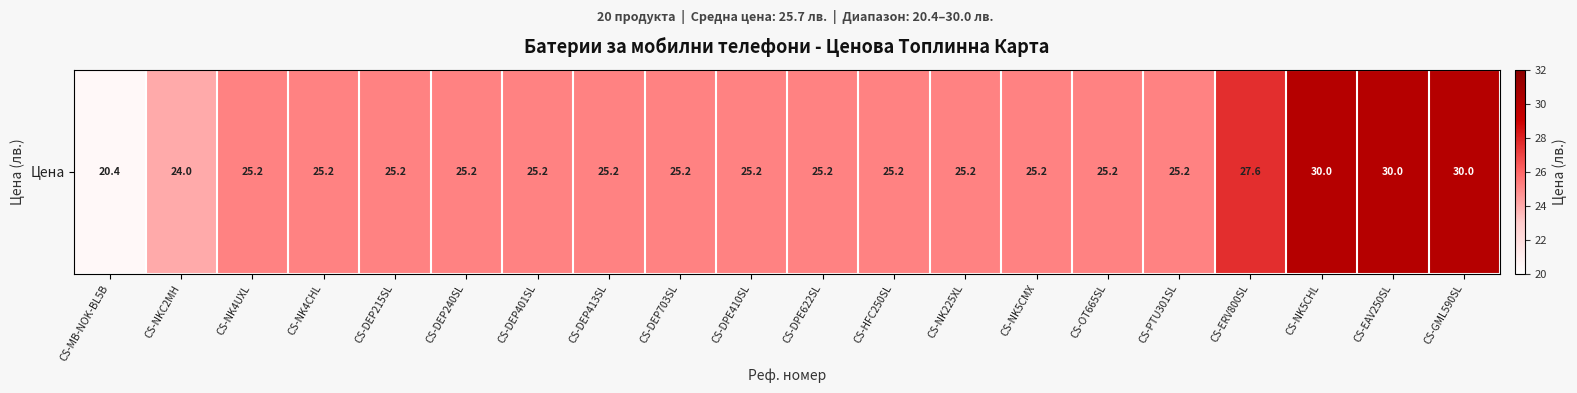

Count the number of values greater than 25.

18